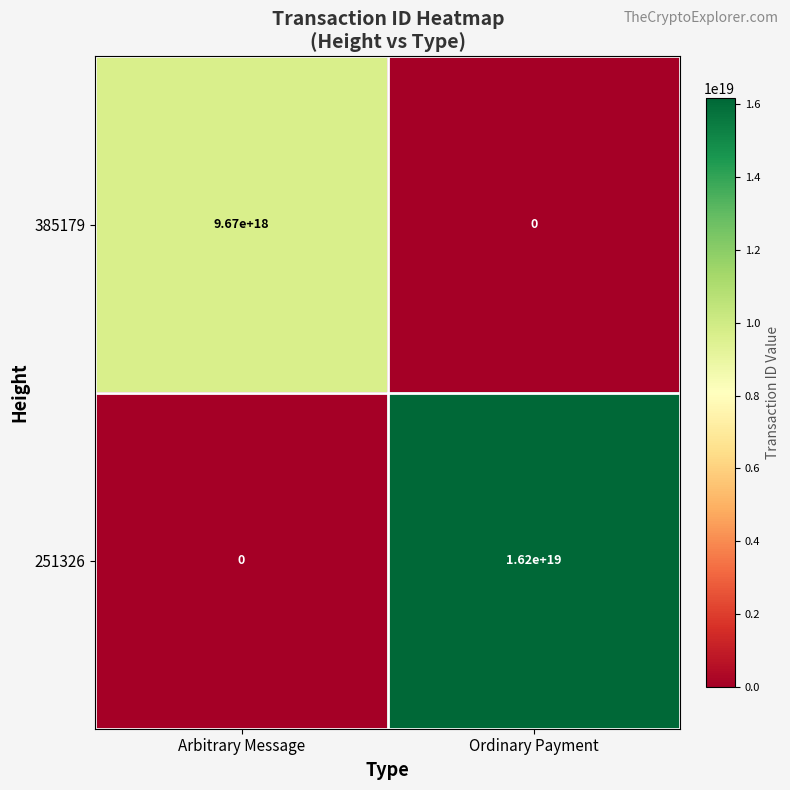

At how many categories does at least one series exceed 14144655379904149504?

1